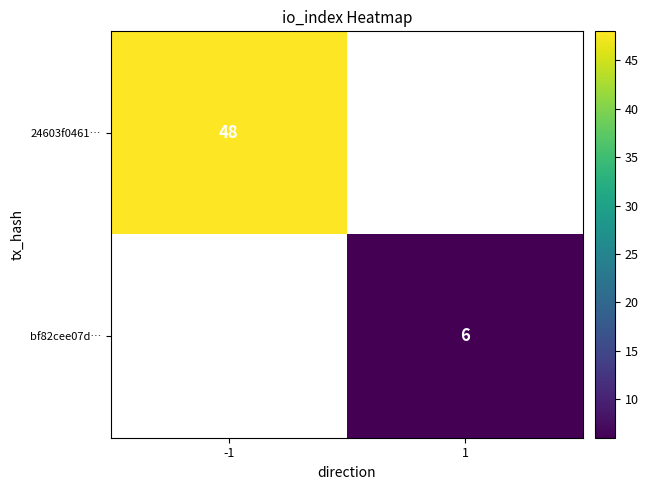

How many distinct data groups are displayed?

2